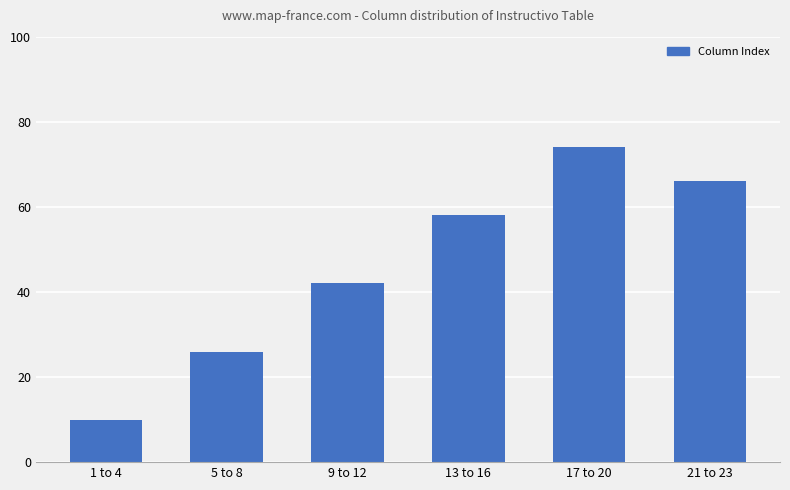

The chart shows a value of 12 at 9 to 12. True or false?

False